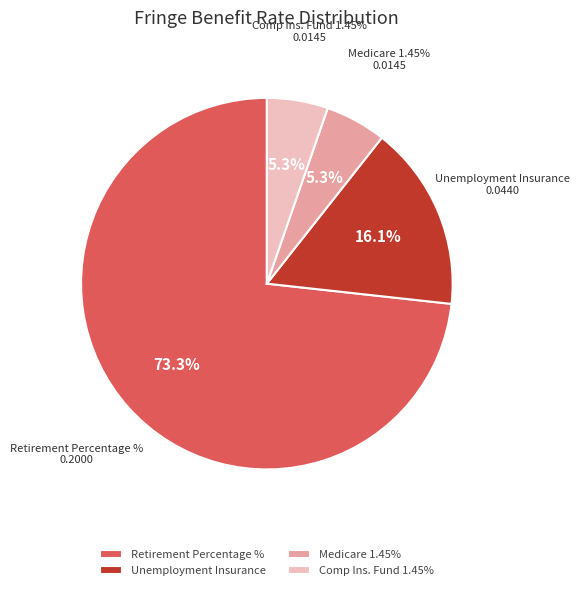

To the nearest percent, what is the average slice percentage?

25%